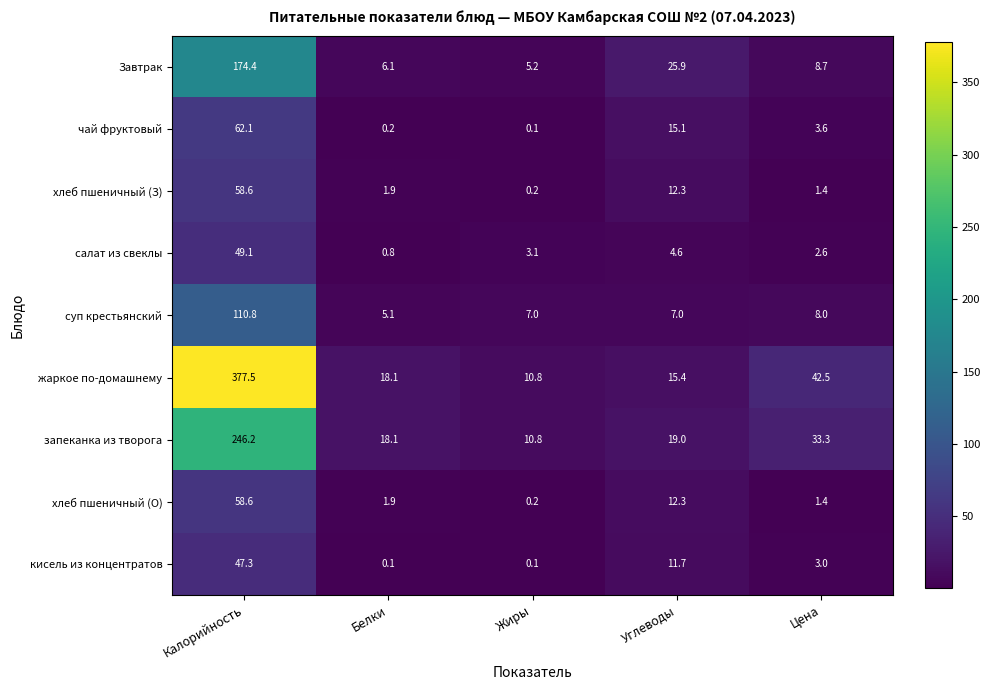

At how many categories does at least one series exceed 225?

1